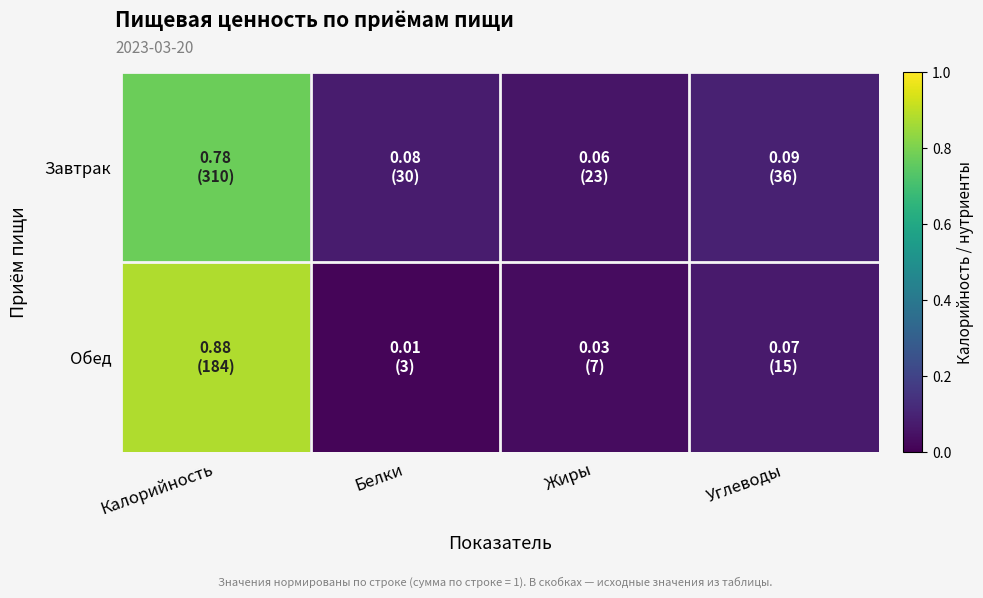

Which series has the widest spread of values?

Обед